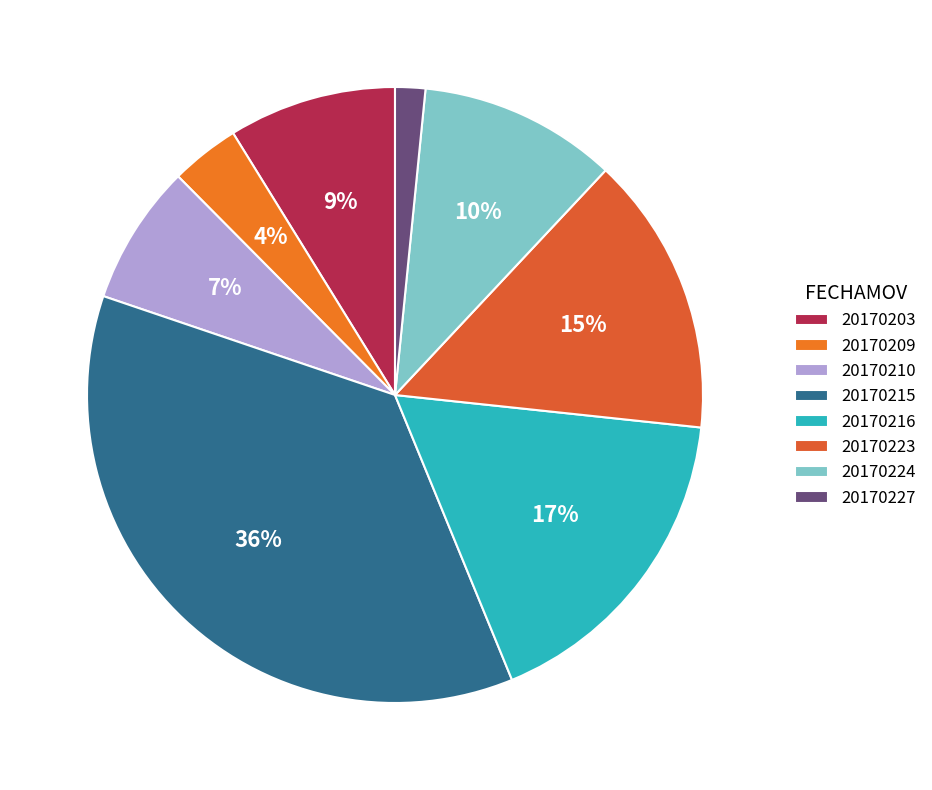

Is 20170203 the majority of the pie?

No